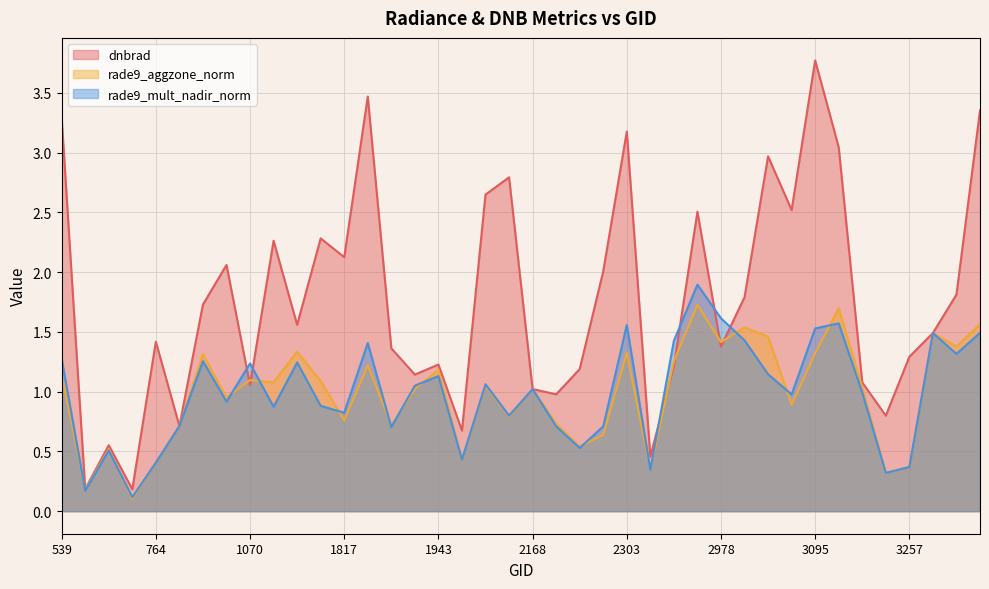

Reading left to right, transcribe all the data shown in this chart.

dnbrad: 3.3	0.2	0.6	0.2	1.4	0.7	1.7	2.1	1.1	2.3	1.6	2.3	2.1	3.5	1.4	1.1	1.2	0.7	2.6	2.8	1.0	1.0	1.2	2.0	3.2	0.5	1.2	2.5	1.4	1.8	3.0	2.5	3.8	3.0	1.1	0.8	1.3	1.5	1.8	3.4
rade9_aggzone_norm: 1.1	0.2	0.5	0.1	0.4	0.7	1.3	1.0	1.1	1.1	1.3	1.1	0.8	1.2	0.7	1.0	1.2	0.4	1.1	0.8	1.0	0.7	0.5	0.6	1.3	0.3	1.3	1.7	1.4	1.5	1.5	0.9	1.3	1.7	1.0	0.3	0.4	1.5	1.4	1.6
rade9_mult_nadir_norm: 1.3	0.2	0.5	0.1	0.4	0.7	1.3	0.9	1.2	0.9	1.2	0.9	0.8	1.4	0.7	1.1	1.1	0.4	1.1	0.8	1.0	0.7	0.5	0.7	1.6	0.3	1.4	1.9	1.6	1.4	1.1	1.0	1.5	1.6	1.0	0.3	0.4	1.5	1.3	1.5